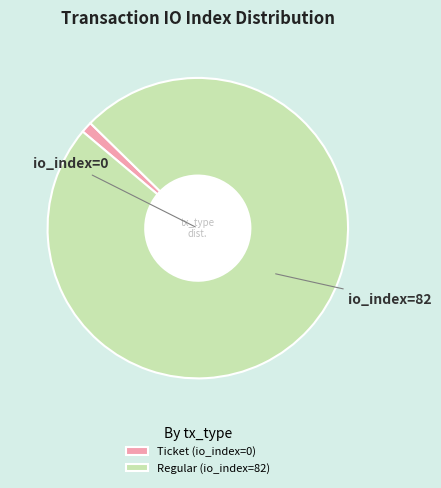

Rank the categories by value from highest to lowest.

Regular (io_index=82), Ticket (io_index=0)